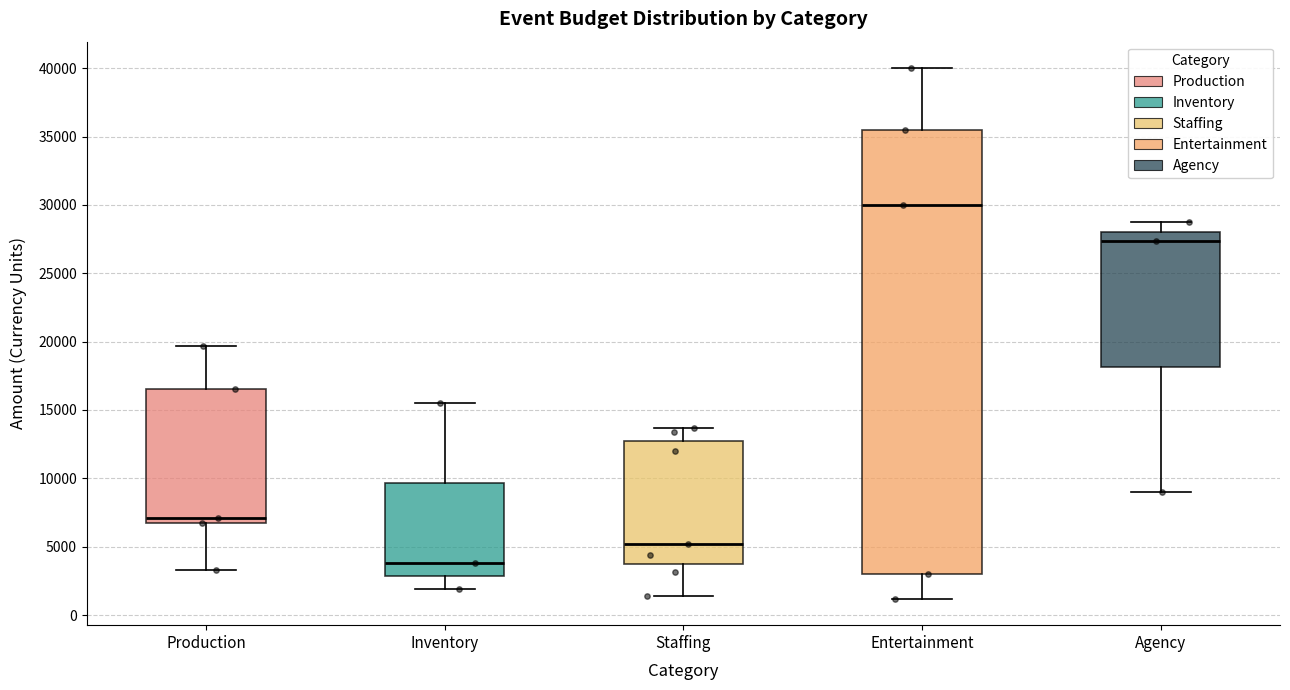

Reading left to right, read every box against the y-axis: the position of its median line, the range the box covers, and the ends of its whiskers. The values are not printed on the chart, so give them approximately, as read against the axis.

Production: median 7000, box 6500 to 16500, whiskers 3500 to 19500
Inventory: median 4000, box 3000 to 9500, whiskers 2000 to 15500
Staffing: median 5000, box 4000 to 12500, whiskers 1500 to 13500
Entertainment: median 30000, box 3000 to 35500, whiskers 1000 to 40000
Agency: median 27500, box 18000 to 28000, whiskers 9000 to 28500